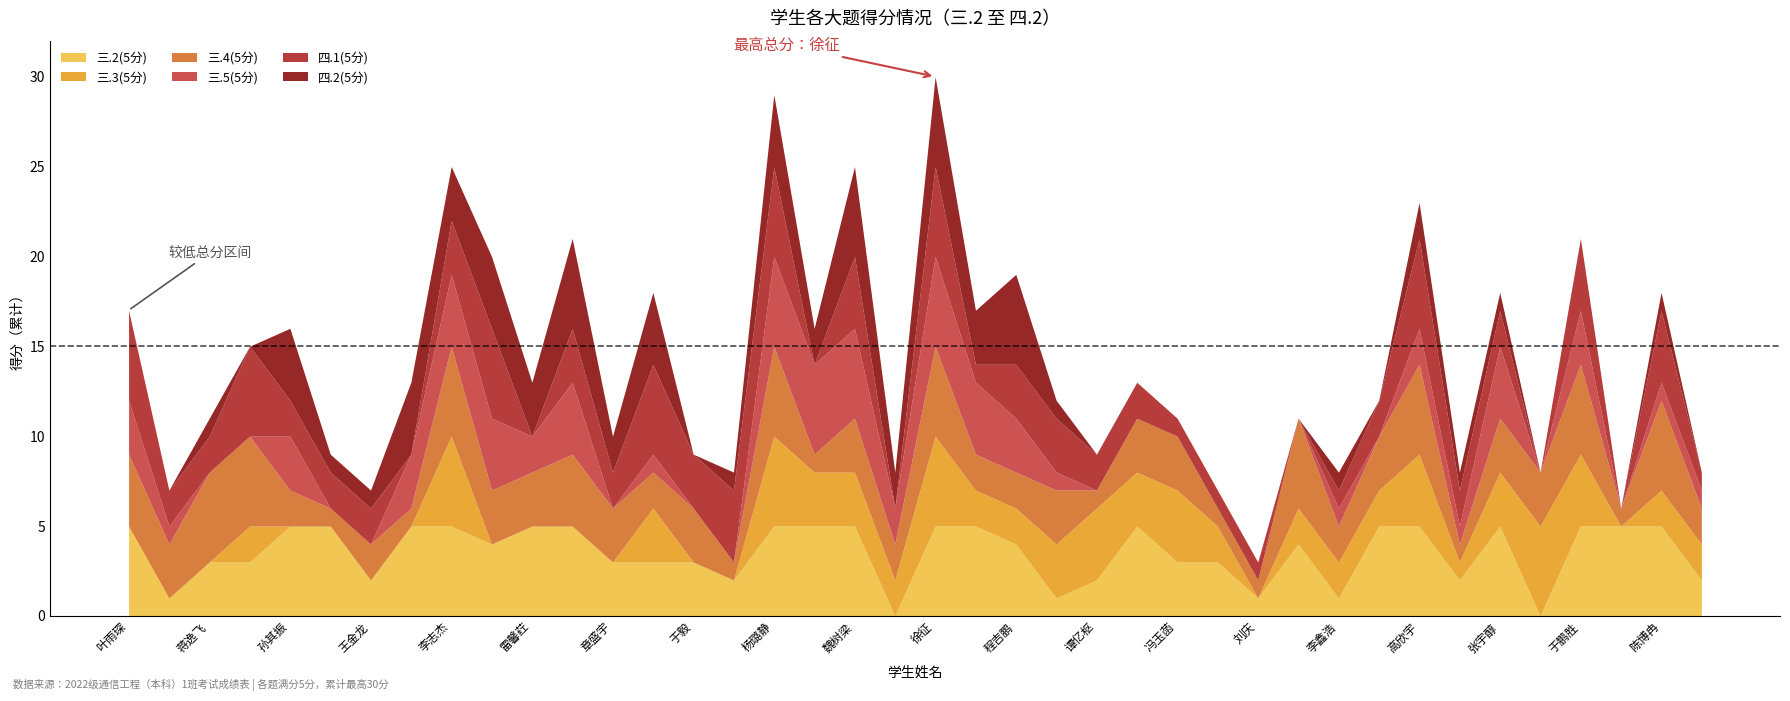

What is the greatest value displayed?

5